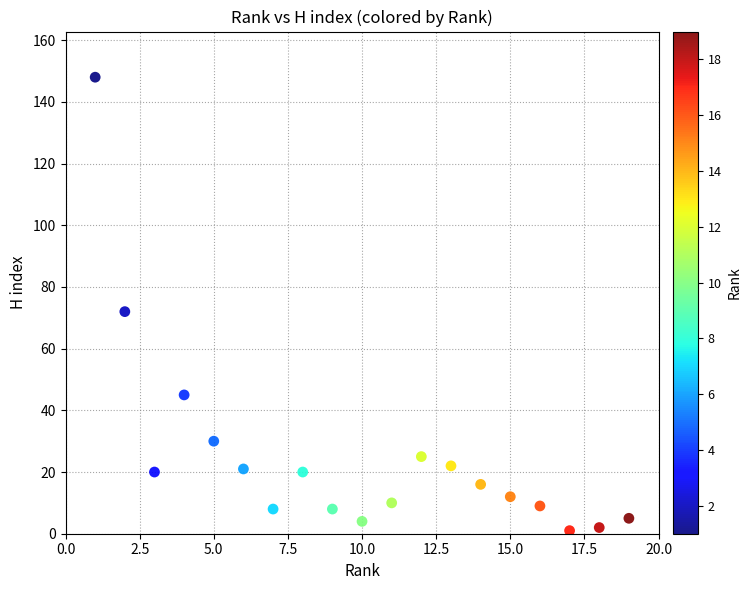

What Y value in the scatter plot is closest to 74?

72